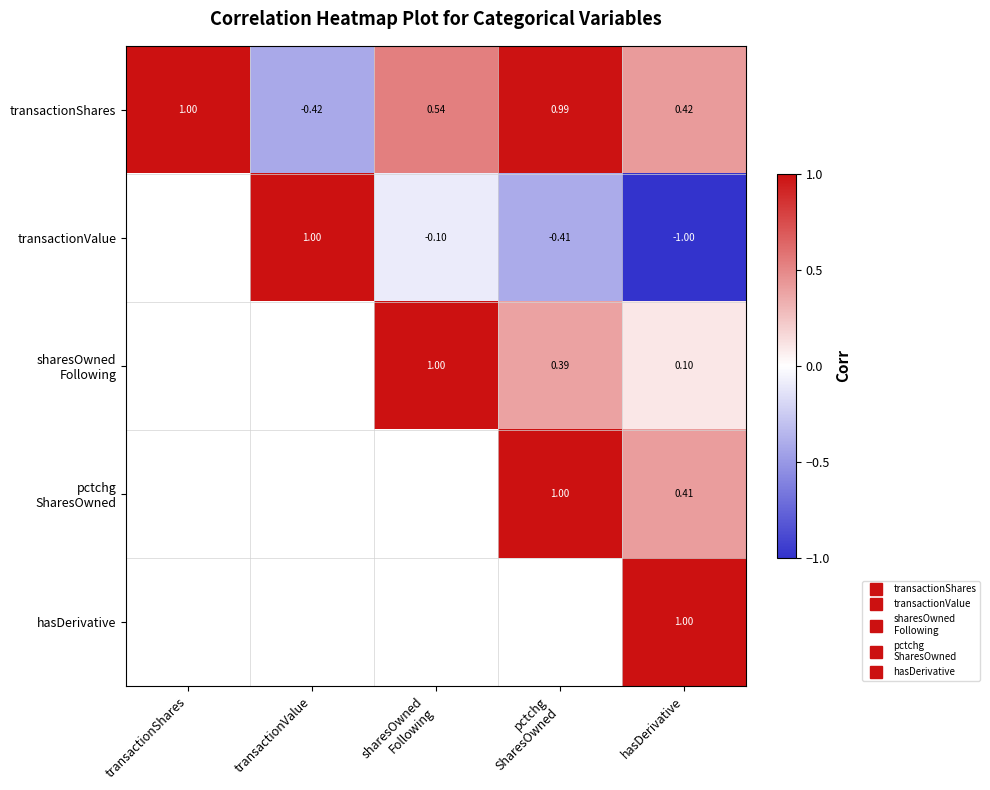

Between sharesOwned Following and pctchg SharesOwned, which series saw the biggest shift?

sharesOwned Following